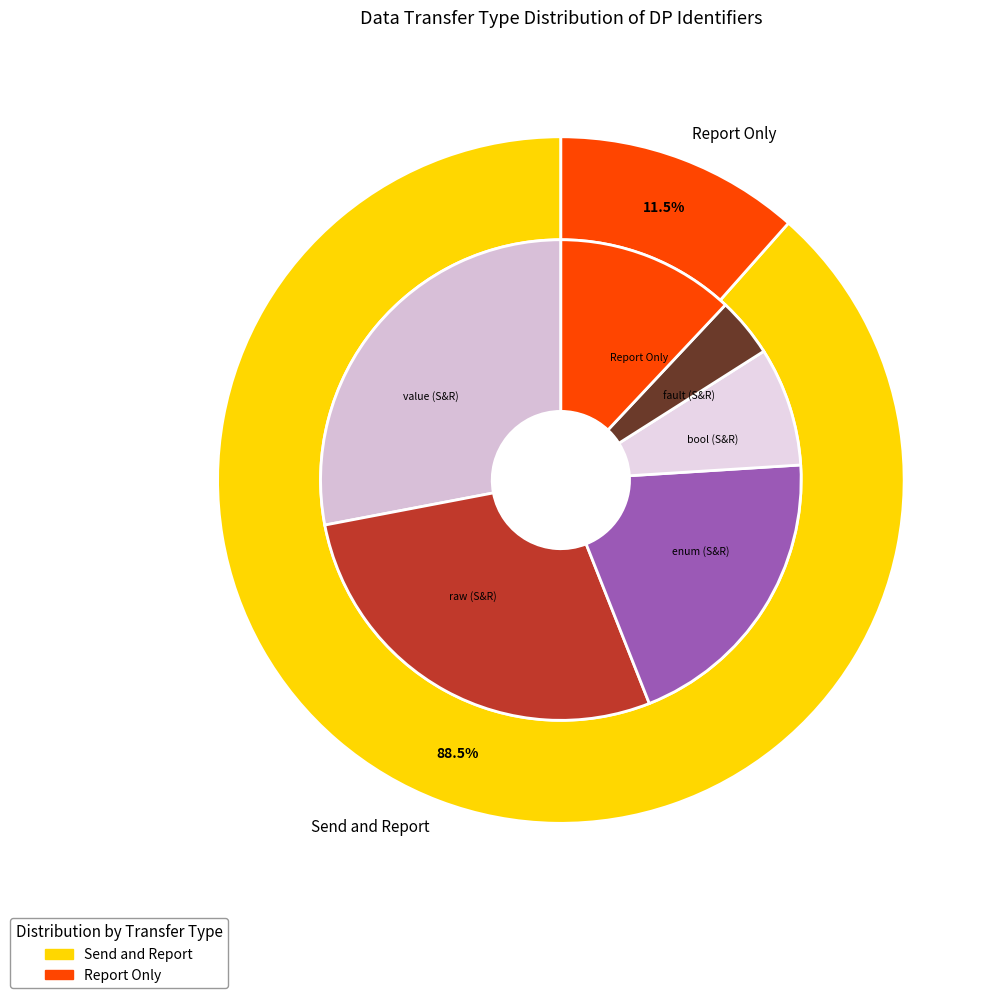

Which category has the biggest portion of the pie?

Send and Report